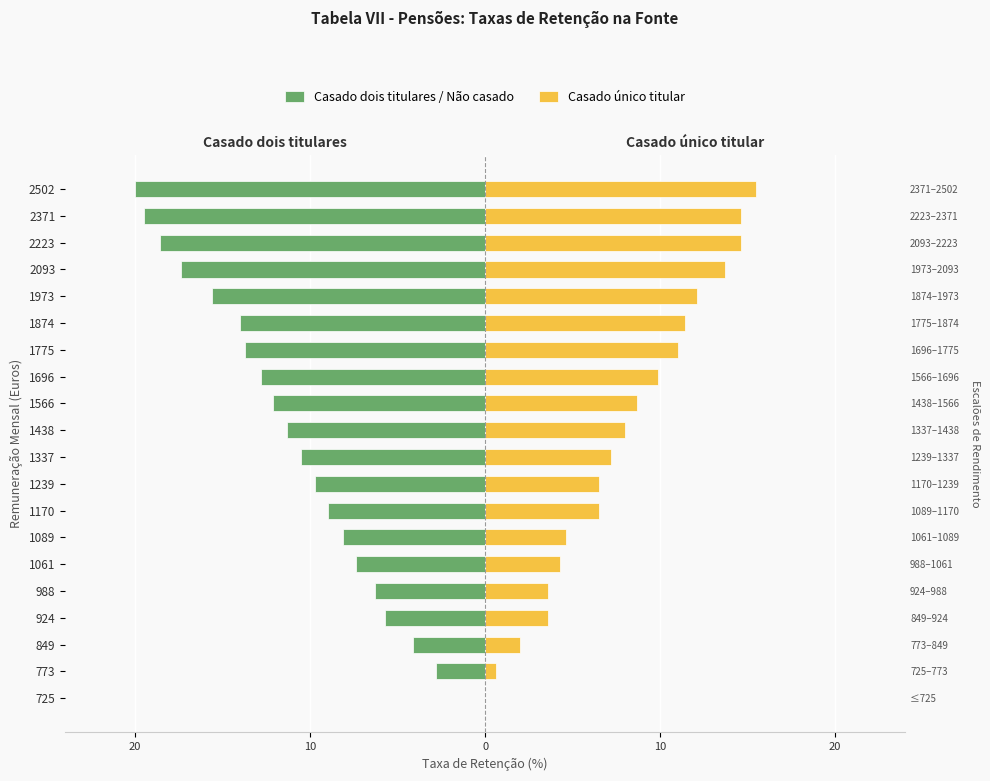

Does the chart contain any negative values?

Yes